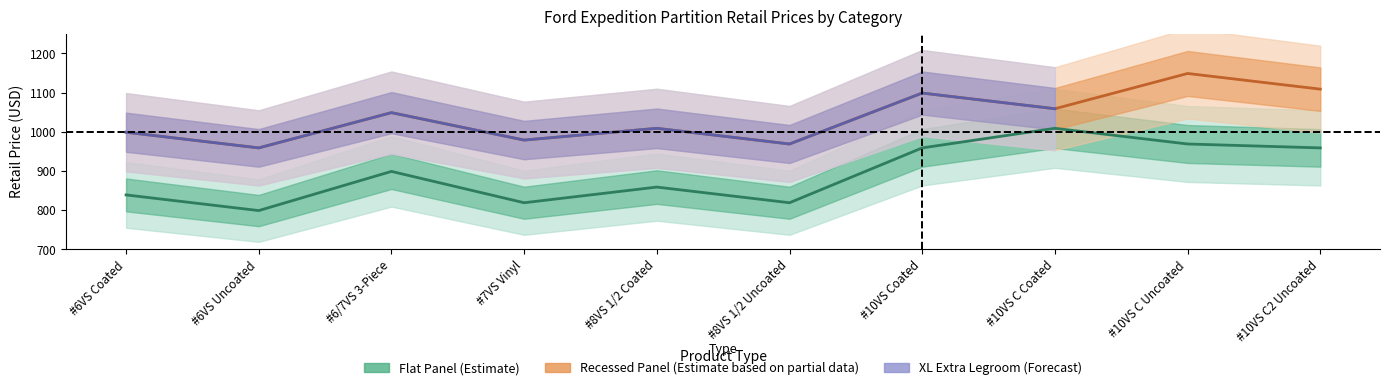

How many values in the Flat Panel series are below 899?

5